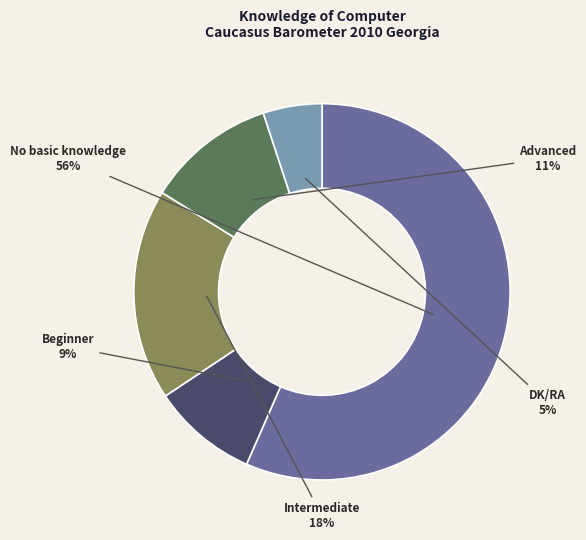

To the nearest percent, what percentage of the pie is No basic knowledge?

57%